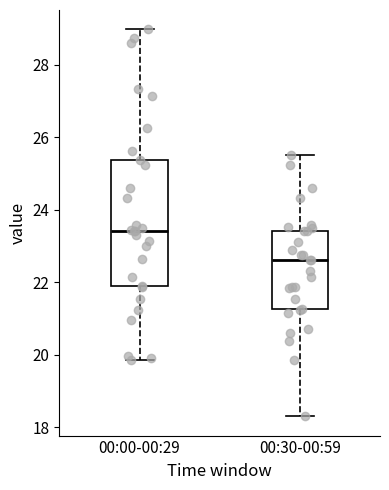

Which box's median line is the lowest?

00:30-00:59